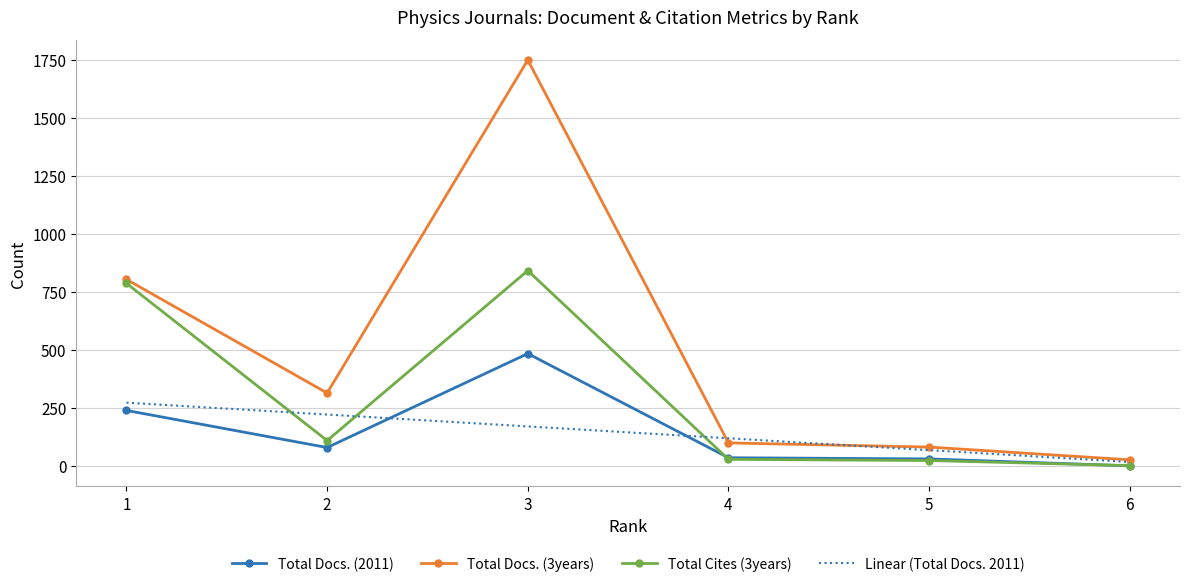

What is the total value across all series at 4?

162